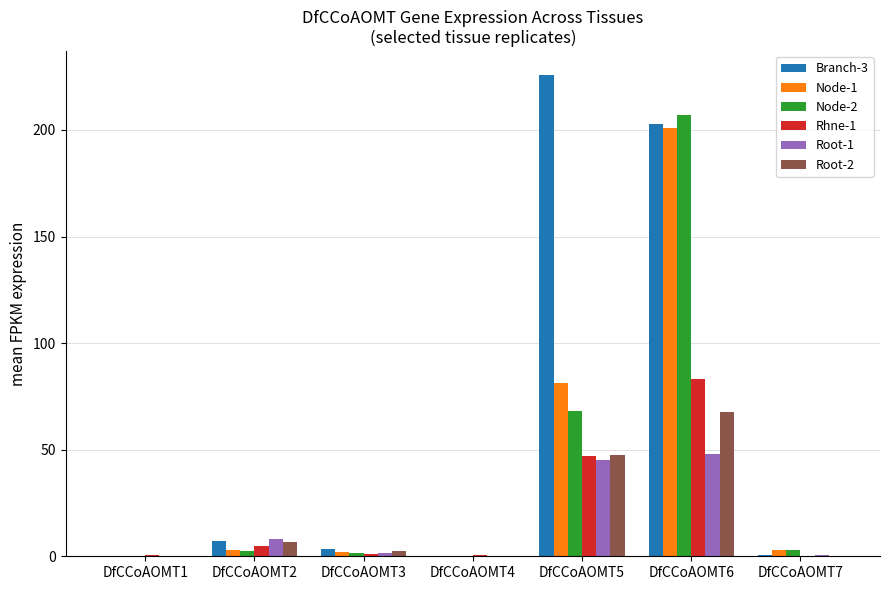

What is the difference between the Node-2 values at DfCCoAOMT7 and DfCCoAOMT2?

0.5